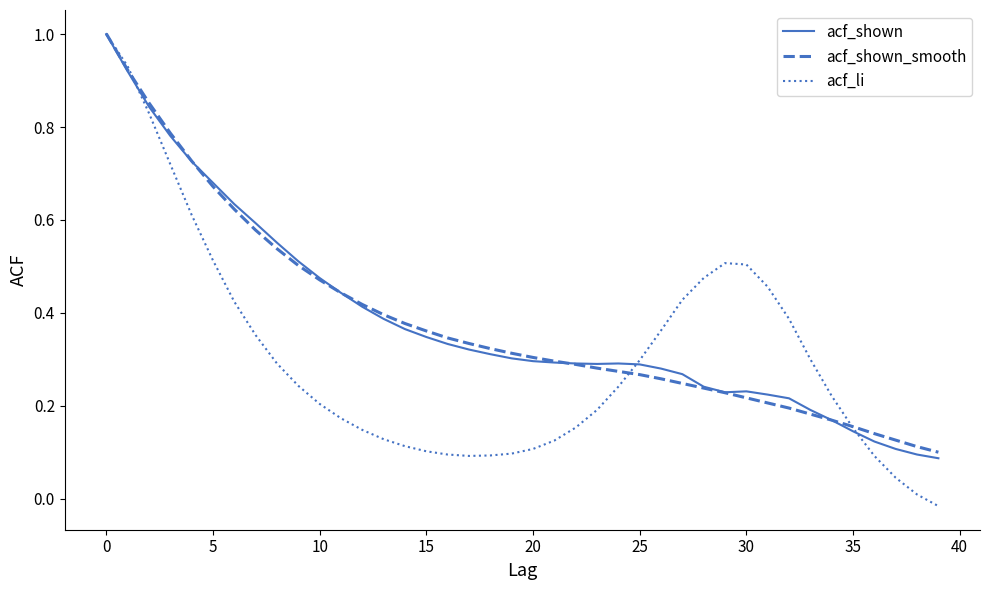

What is the sum of all acf_shown values?

15.3